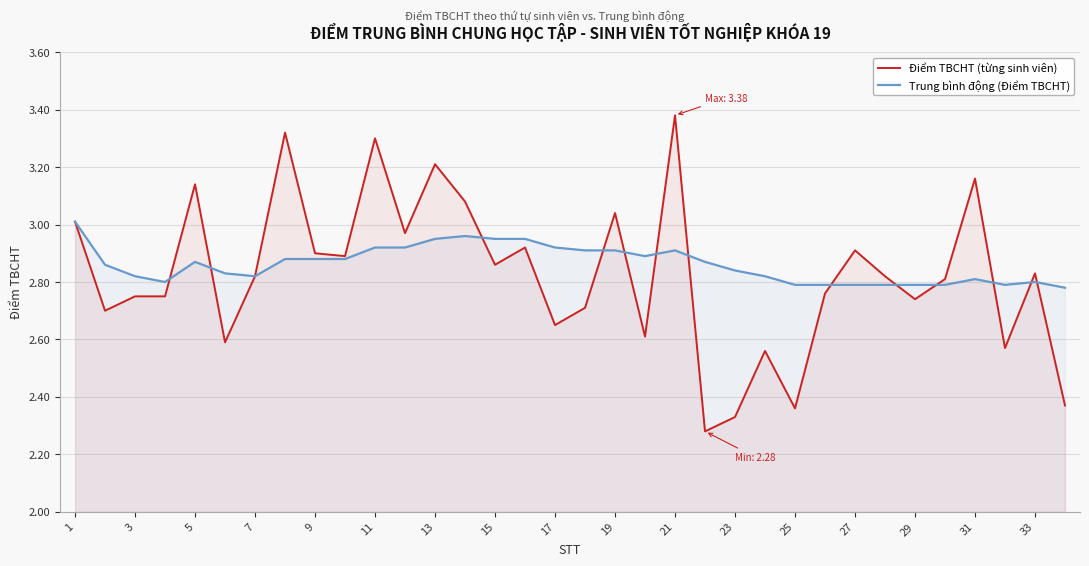

True or false: Điểm TBCHT (từng sinh viên) has more than 1 points higher than both neighbors.

True